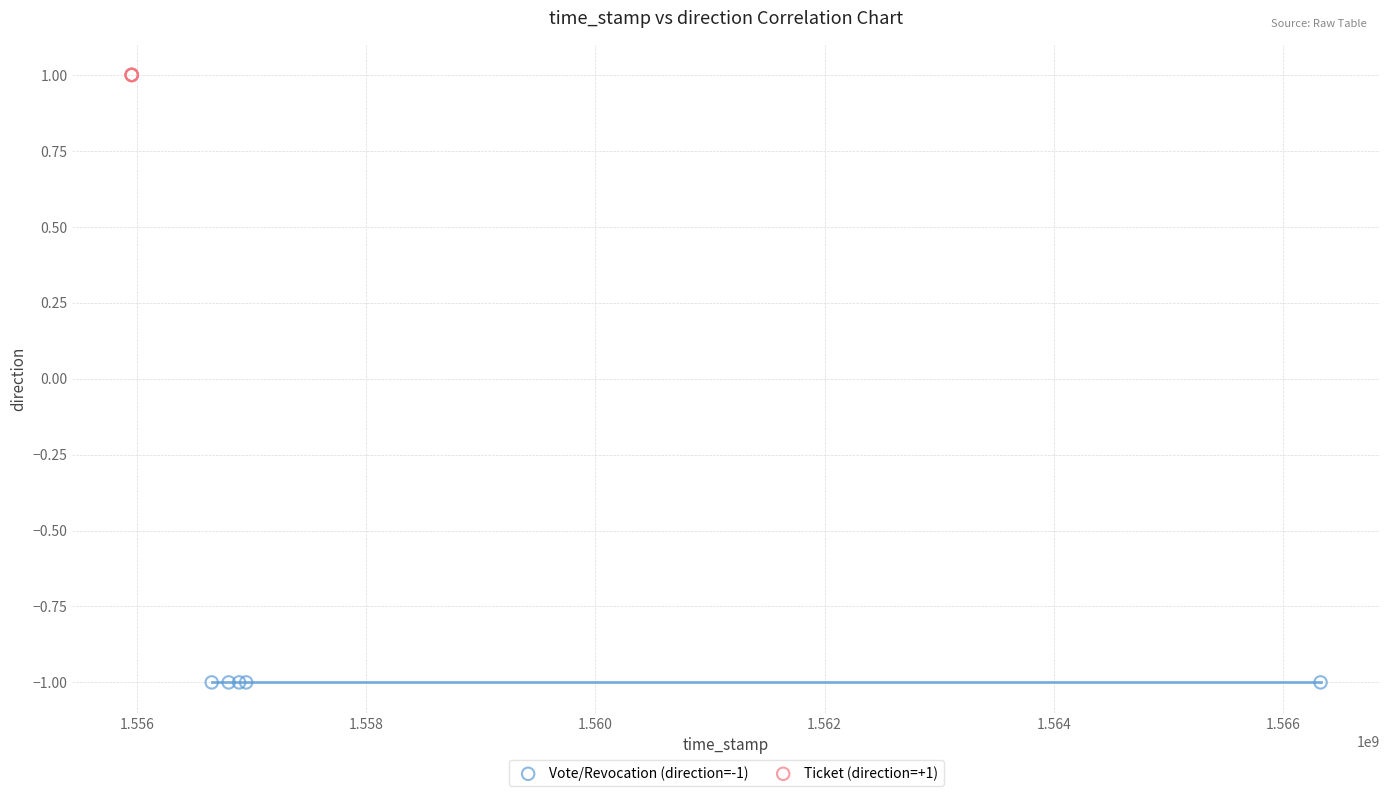

Which series reaches the minimum Y coordinate?

Vote/Revocation (direction=-1)